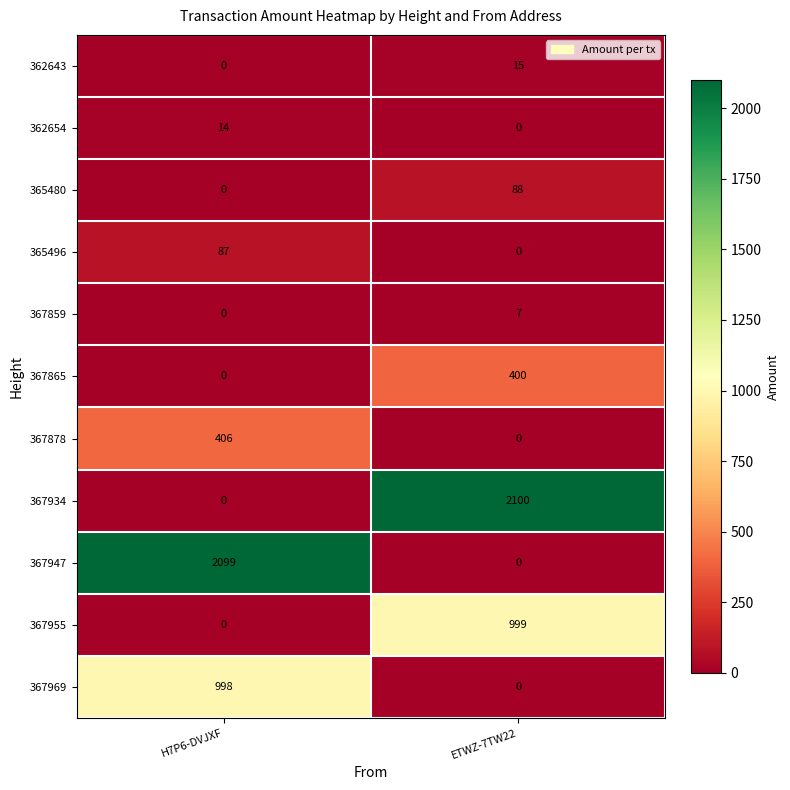

What is the average value of the 367947 series?

1050